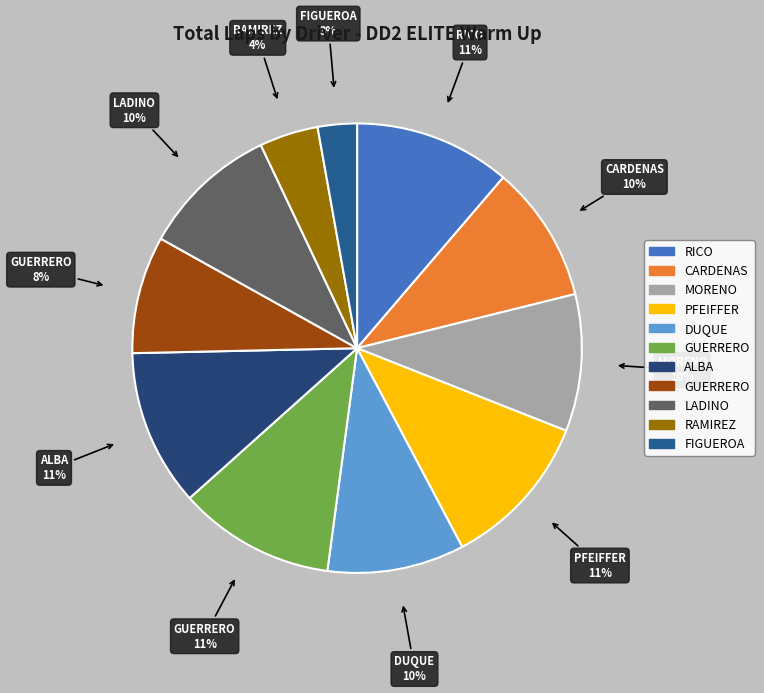

How many slices are in this pie chart?

11